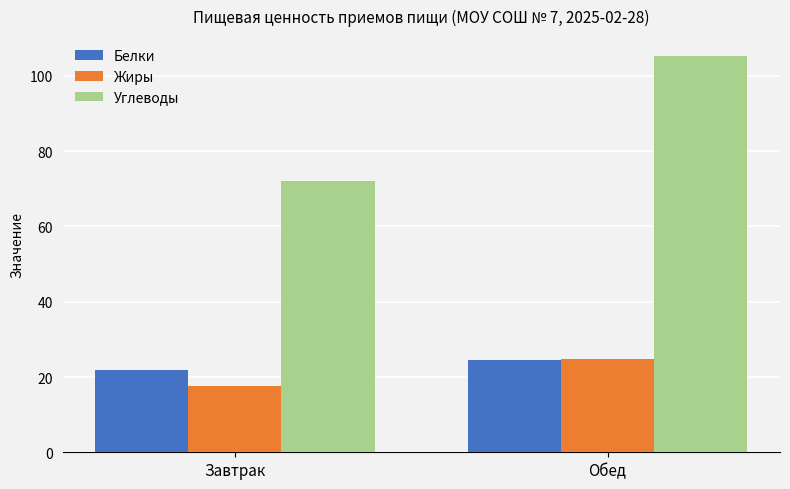

Are the bars horizontal?

No